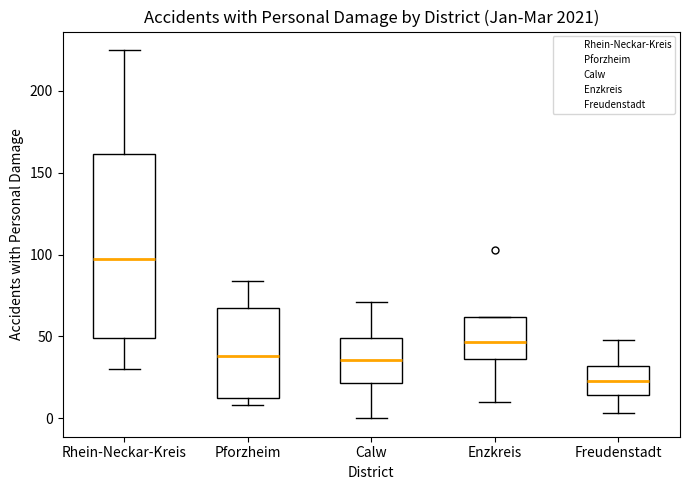

Which box's median line is the highest?

Rhein-Neckar-Kreis